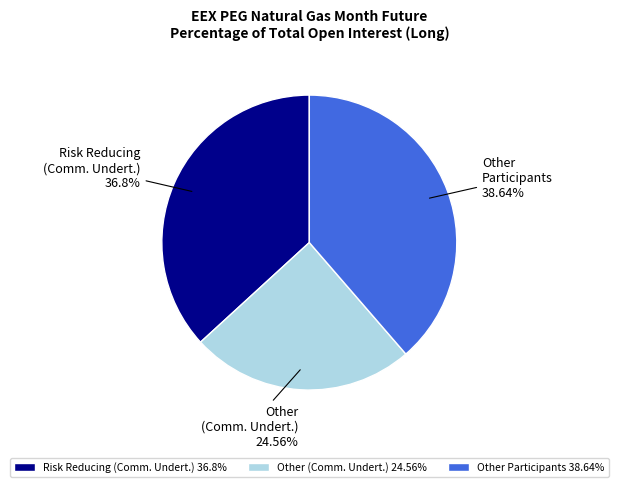

To the nearest percent, what is the difference between the largest and smallest slice percentages?

14%